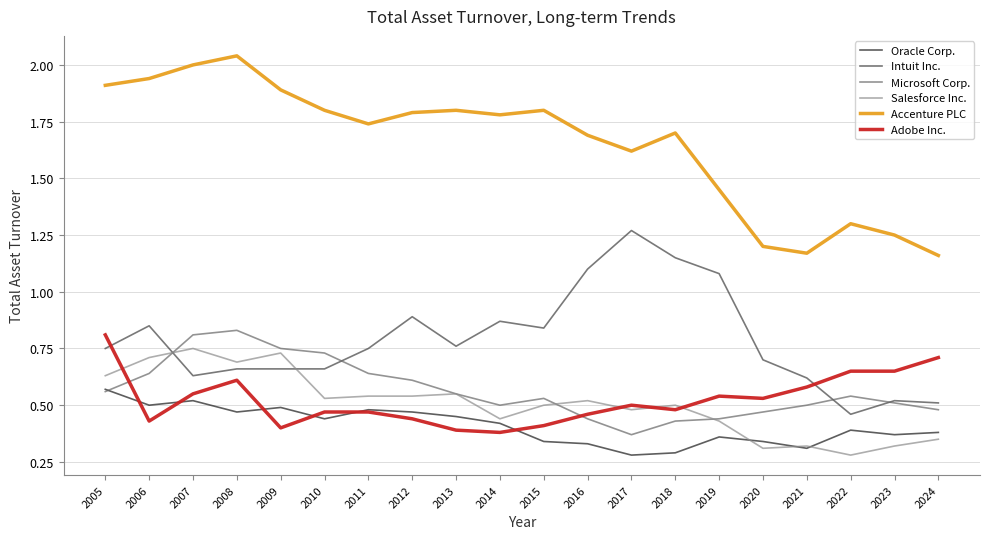

Between 2006 and 2013, which series saw the biggest shift?

Salesforce Inc.